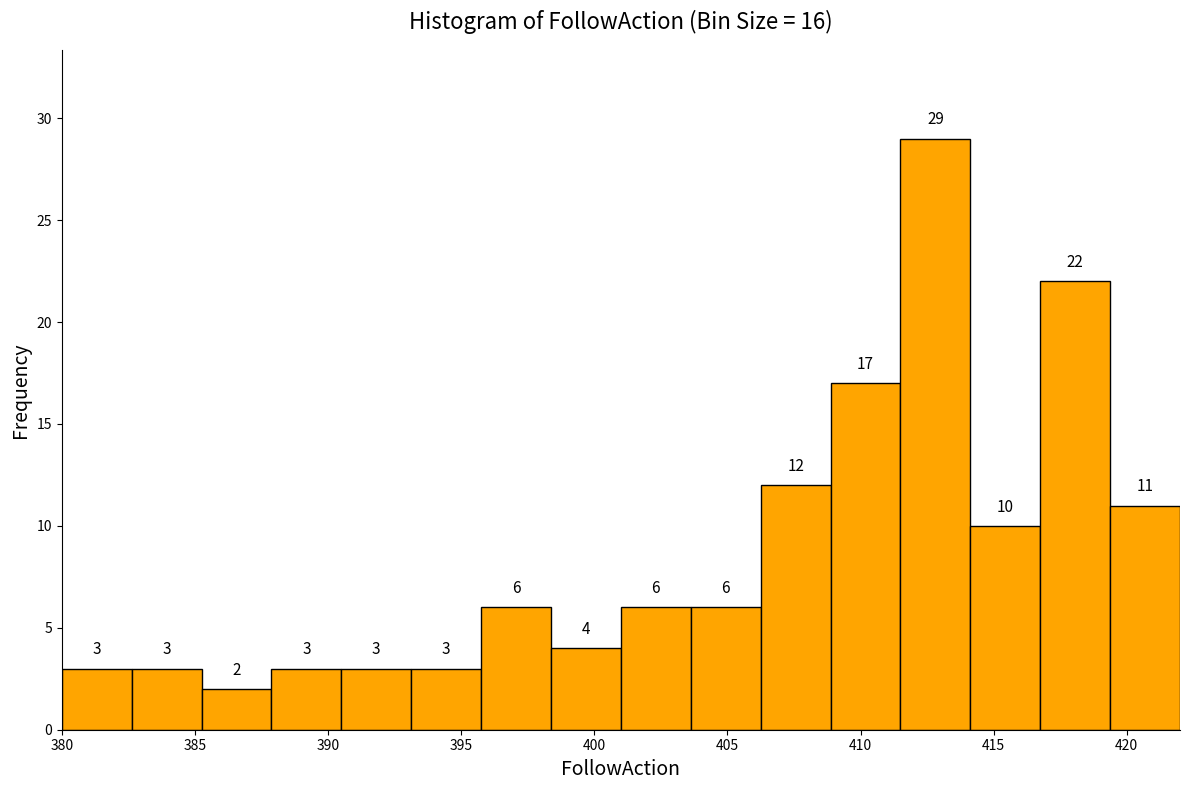

Which range on the x-axis has the tallest bar?

411.5 to 414.0